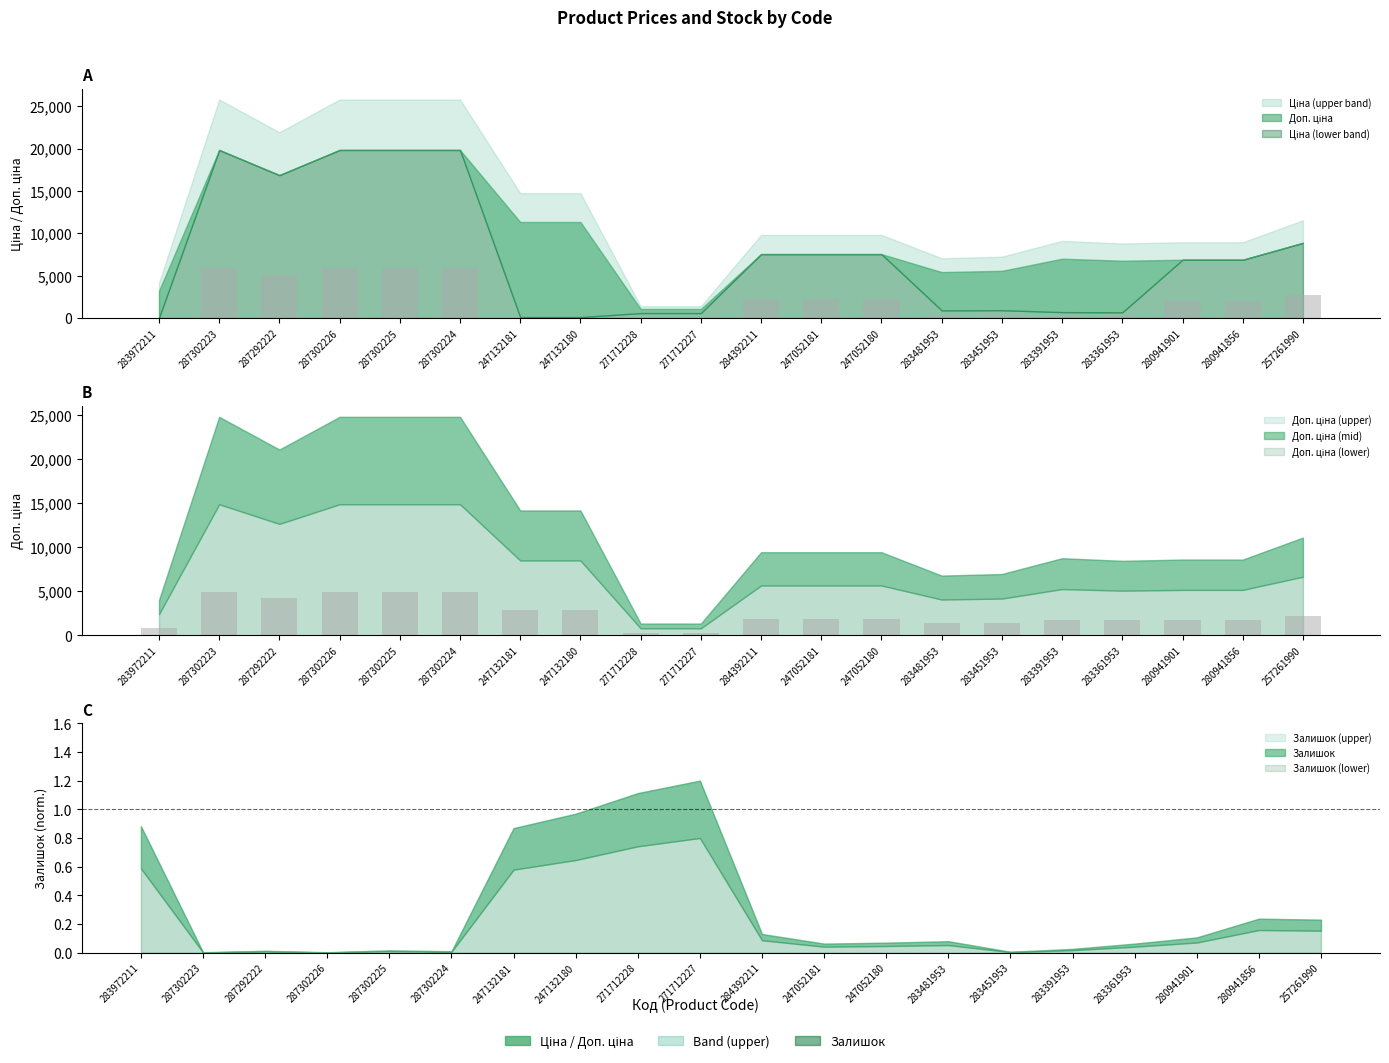

What is the difference between the maximum and second lowest values in the Доп. ціна series?

4689.2